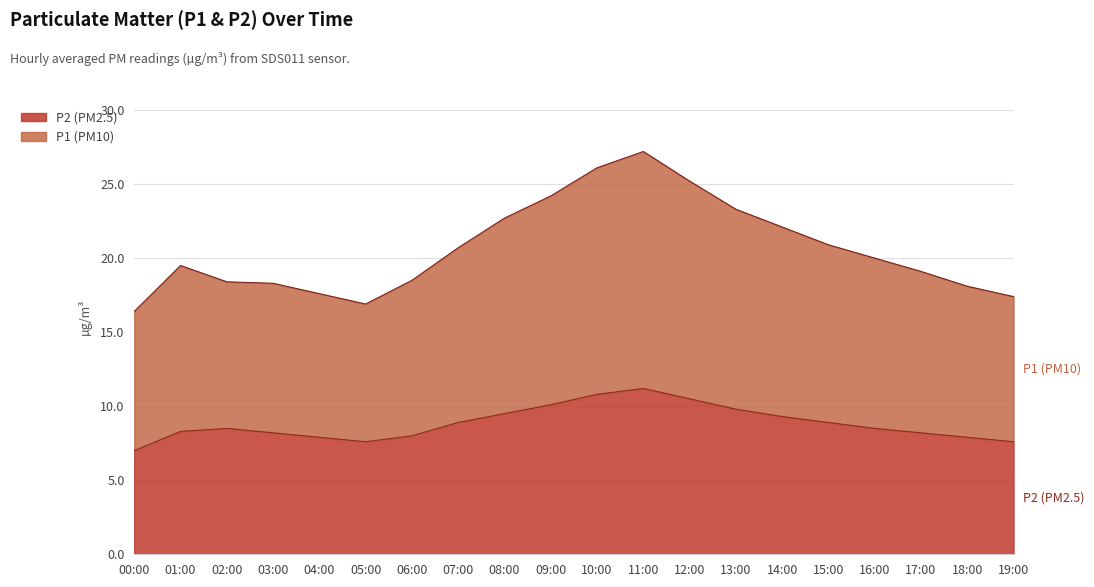

Where is P1 nearest to the value 21?

15:00